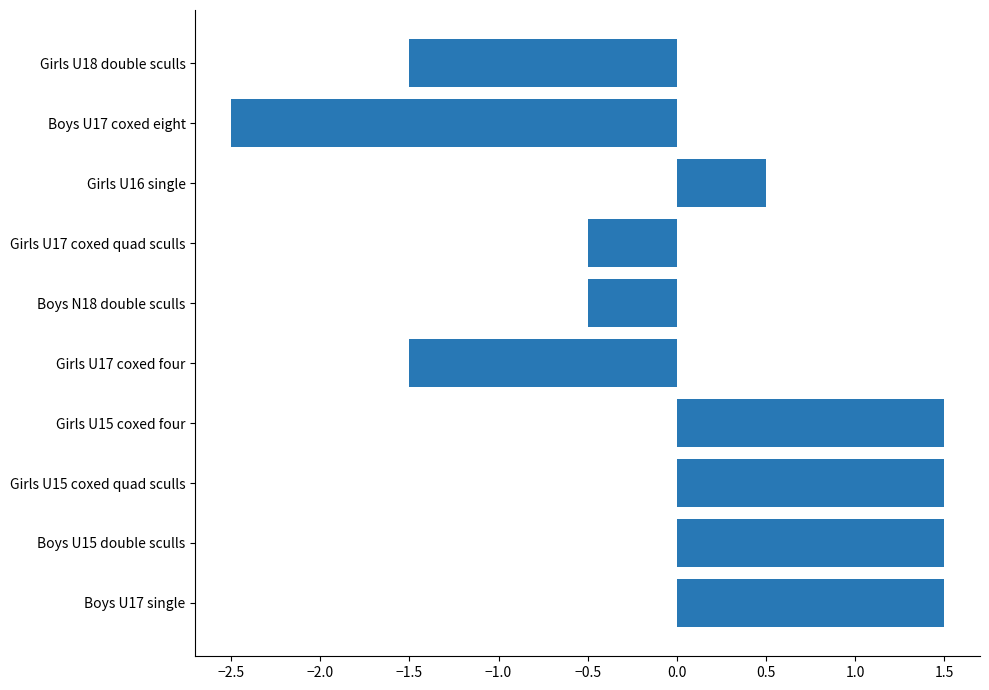

Reading top to bottom, list all the values displayed in this chart.

Girls U18 double sculls=-1.5	Boys U17 coxed eight=-2.5	Girls U16 single=0.5	Girls U17 coxed quad sculls=-0.5	Boys N18 double sculls=-0.5	Girls U17 coxed four=-1.5	Girls U15 coxed four=1.5	Girls U15 coxed quad sculls=1.5	Boys U15 double sculls=1.5	Boys U17 single=1.5